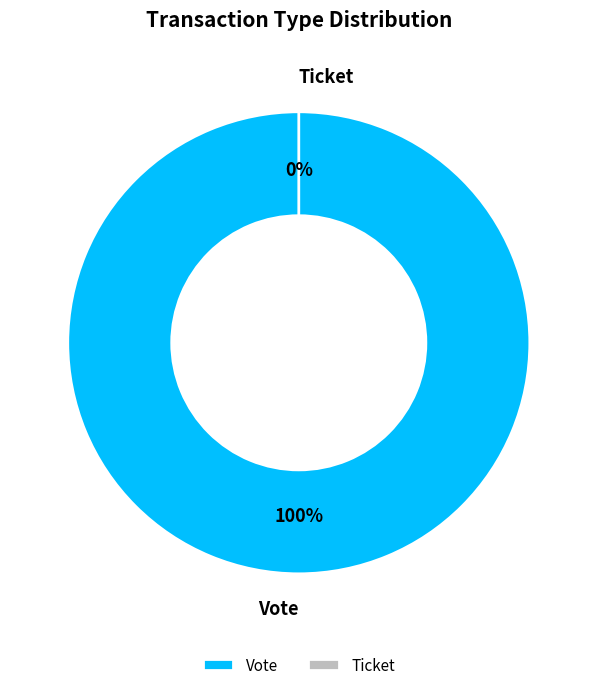

Which category has the smallest portion of the pie?

Ticket